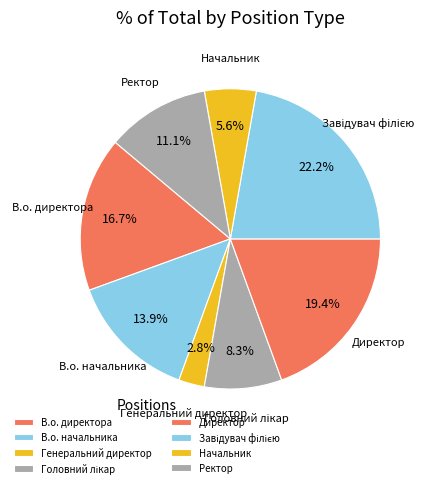

Rank the categories by value from lowest to highest.

Генеральний директор, Начальник, Головний лікар, Ректор, В.о. начальника, В.о. директора, Директор, Завідувач філією